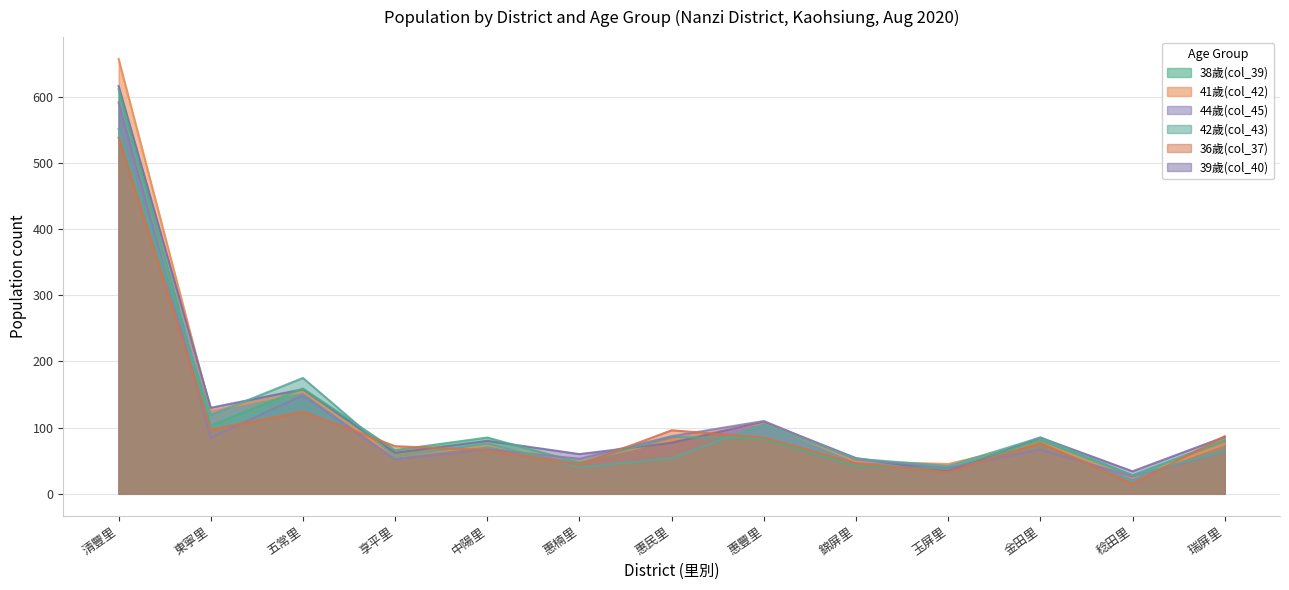

Does the chart have visible grid lines?

Yes